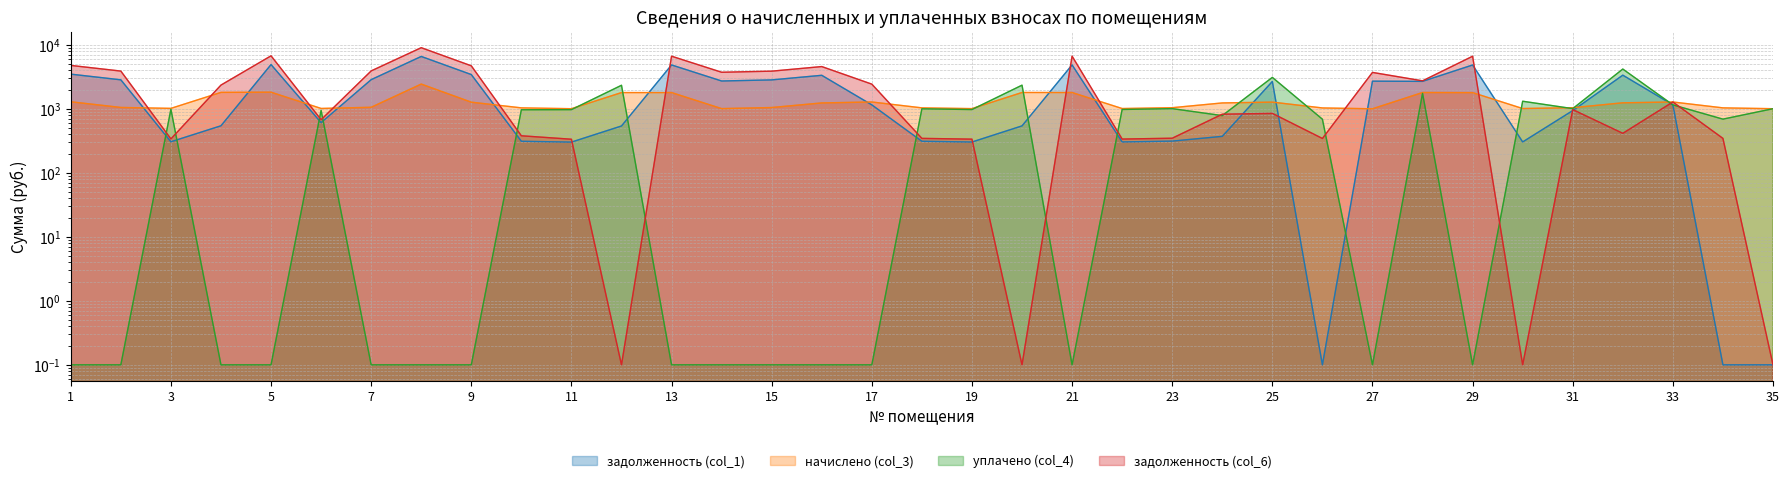

Which has a higher value, 4 or 27?

27